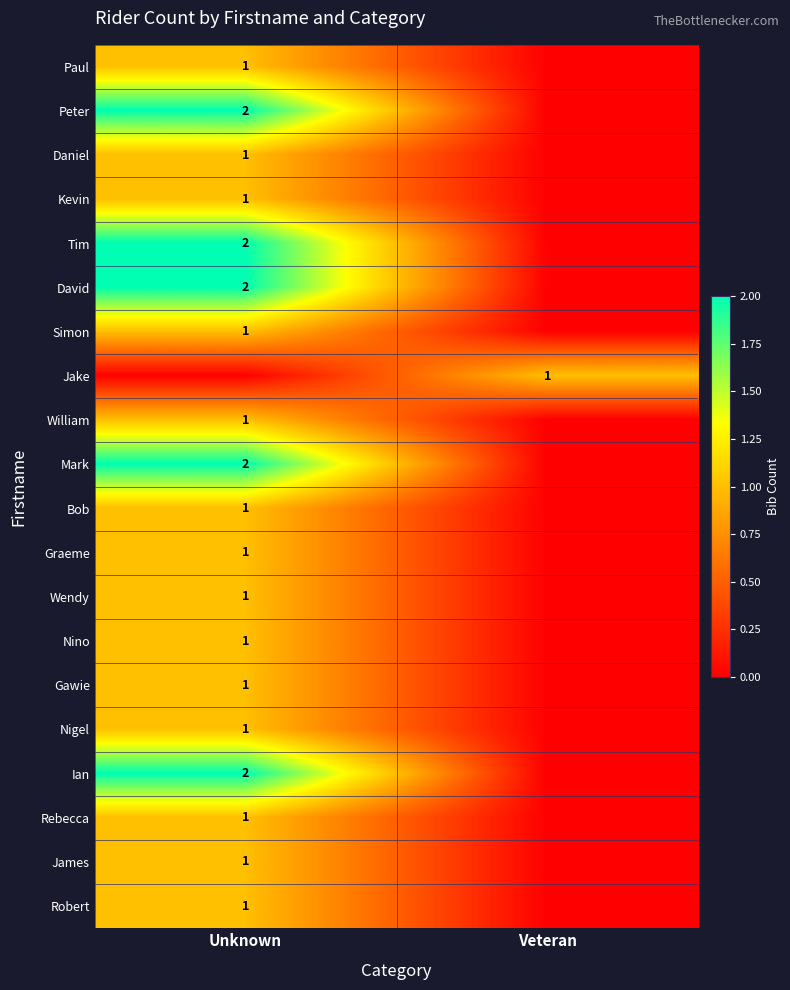

How many categories are shown in the chart?

2